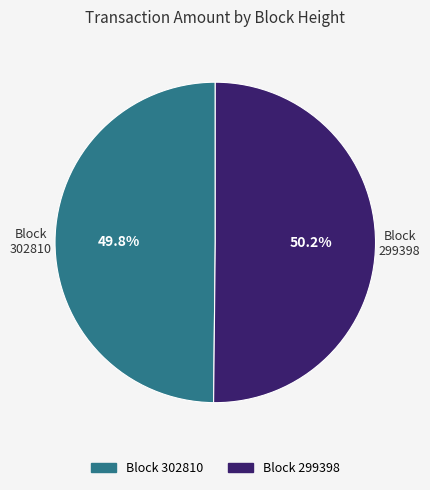

Is there a majority slice in this chart?

Yes